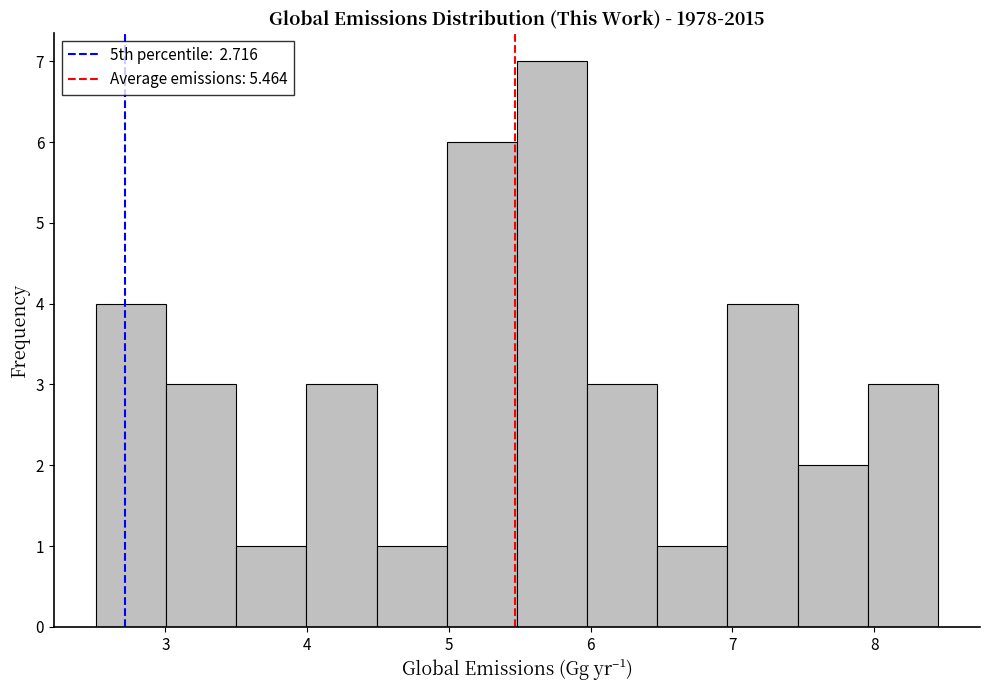

Reading left to right, transcribe this chart: for each bar, give the range it covers on the x-axis and its height. Neither the bar edges nor the heights are printed on the chart, so give them approximately, as read against the axes.

2.5 to 3.0: 4
3.0 to 3.5: 3
3.5 to 4.0: 1
4.0 to 4.5: 3
4.5 to 5.0: 1
5.0 to 5.5: 6
5.5 to 6.0: 7
6.0 to 6.5: 3
6.5 to 7.0: 1
7.0 to 7.5: 4
7.5 to 8.0: 2
8.0 to 8.5: 3